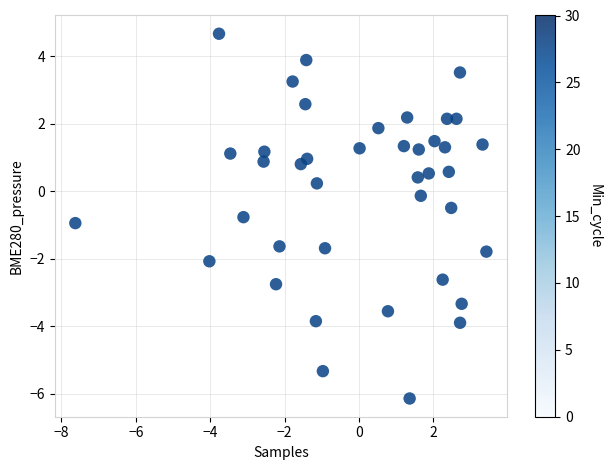

What is the range of Y values (max minus min)?

10.8